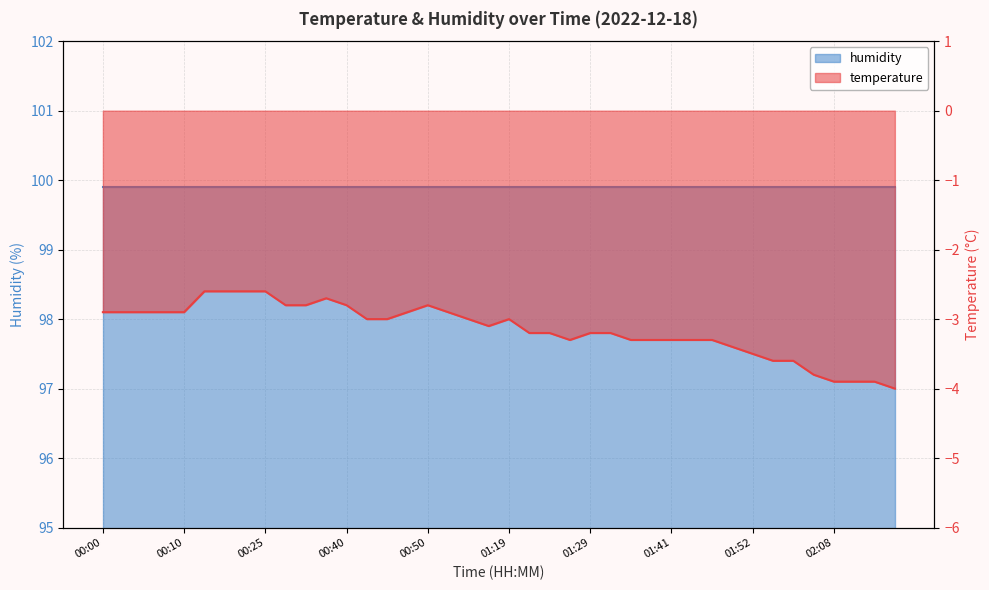

True or false: the data shows -3.0 at 00:45.

True